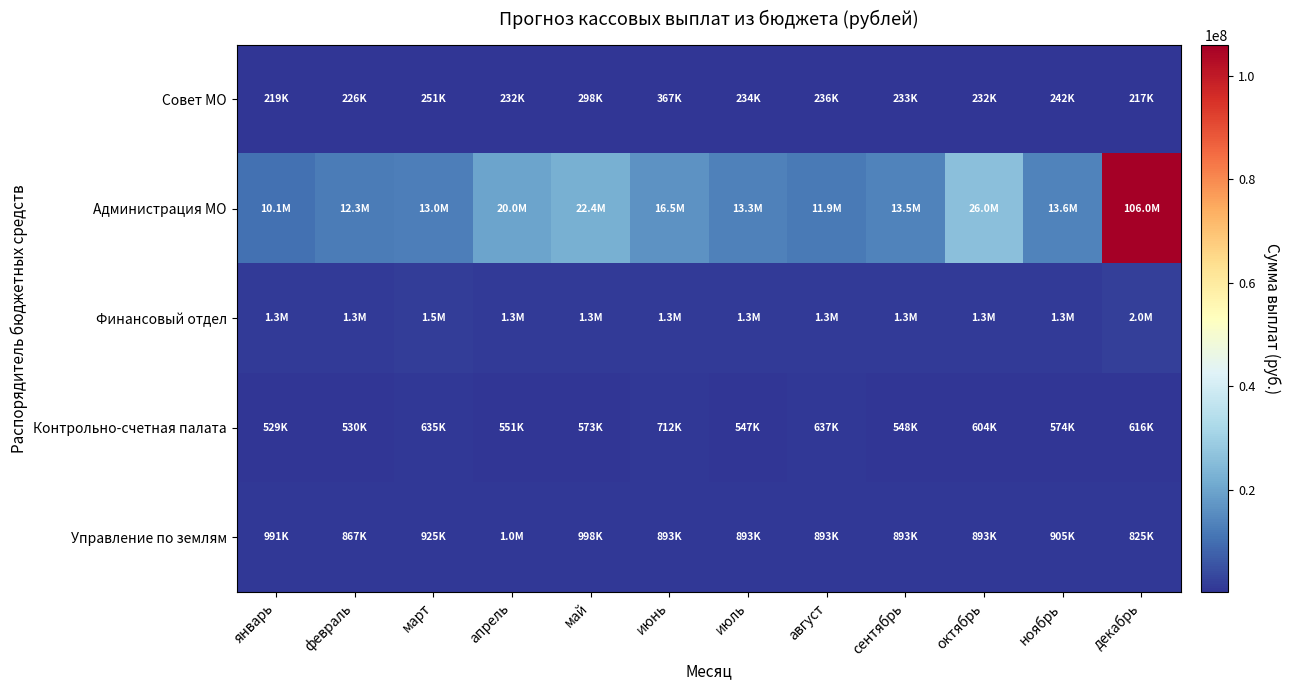

Reading right to left, what are all the values shown in this chart?

Совет МО: декабрь=216800	ноябрь=242000	октябрь=232050	сентябрь=232800	август=235800	июль=234250	июнь=367100	май=298500	апрель=232250	март=251200	февраль=226300	январь=218550
Администрация МО: декабрь=106025736	ноябрь=13615160	октябрь=25967560	сентябрь=13478570	август=11908360	июль=13304260	июнь=16499310	май=22428970	апрель=19989760	март=12952110	февраль=12293260	январь=10140020
Финансовый отдел: декабрь=1986699	ноябрь=1306758	октябрь=1287008	сентябрь=1333658	август=1320558	июль=1349558	июнь=1274058	май=1274058	апрель=1333808	март=1480858	февраль=1270284	январь=1261754
Контрольно-счетная палата: декабрь=616480	ноябрь=574080	октябрь=604380	сентябрь=548180	август=637180	июль=547480	июнь=712480	май=573080	апрель=551280	март=635080	февраль=530050	январь=528950
Управление по землям: декабрь=824975	ноябрь=904975	октябрь=892975	сентябрь=892975	август=892975	июль=892975	июнь=892975	май=997675	апрель=1014975	март=924975	февраль=866975	январь=991175